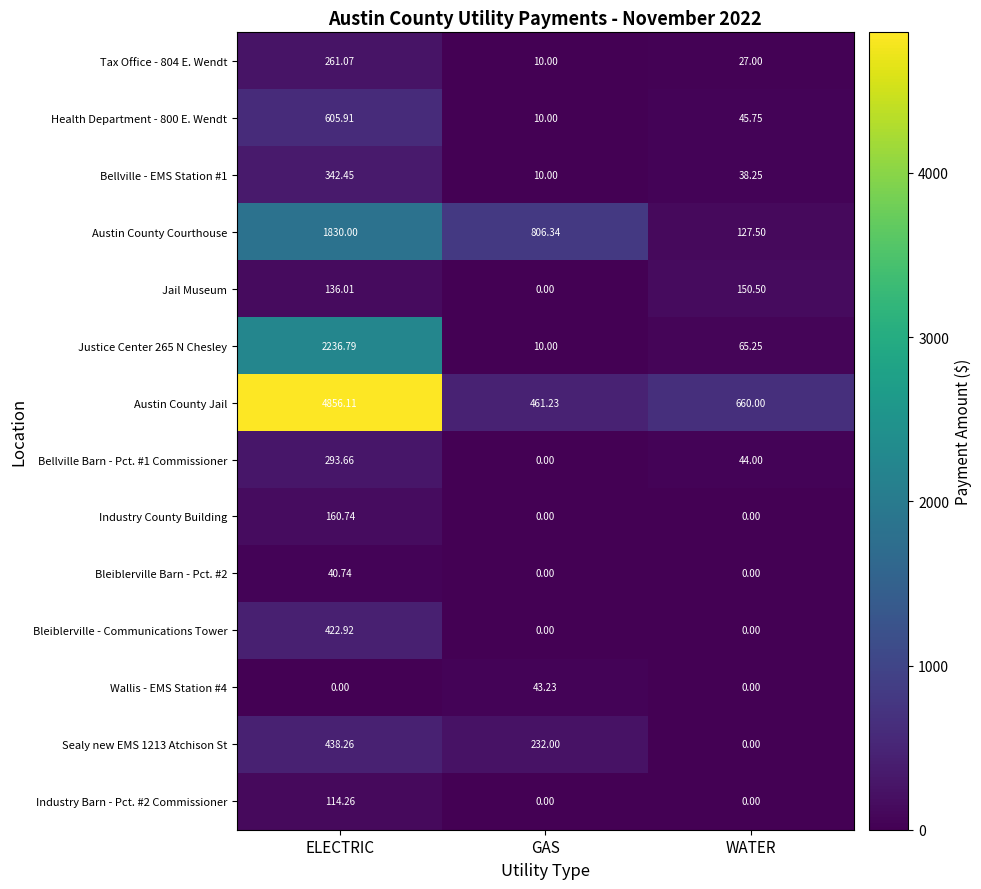

What is the spread (max minus min) of values at GAS?

806.3